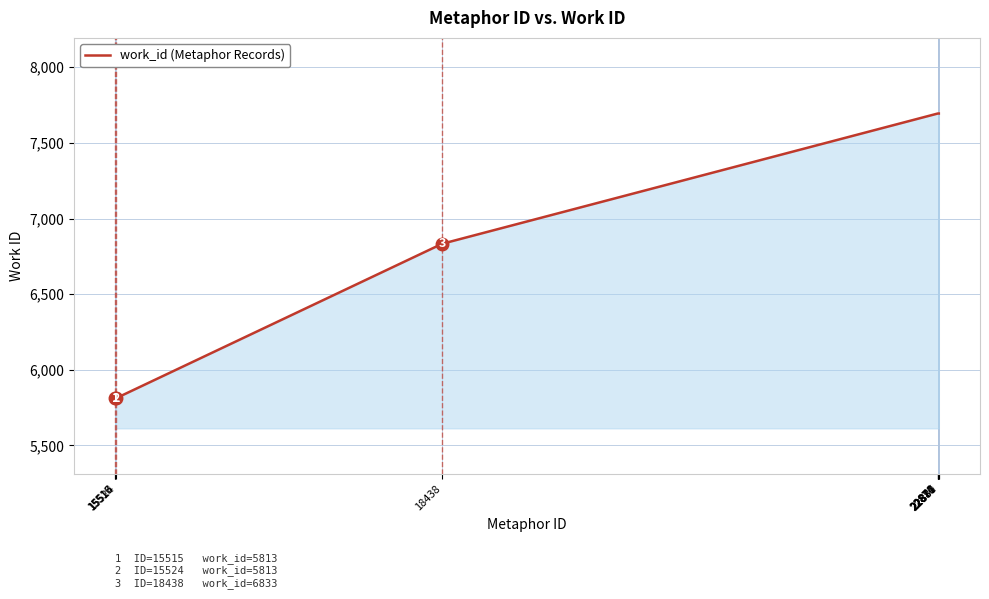

Reading right to left, transcribe all the data shown in this chart.

7694	7694	7694	7694	7694	7694	6833	5813	5813	5813